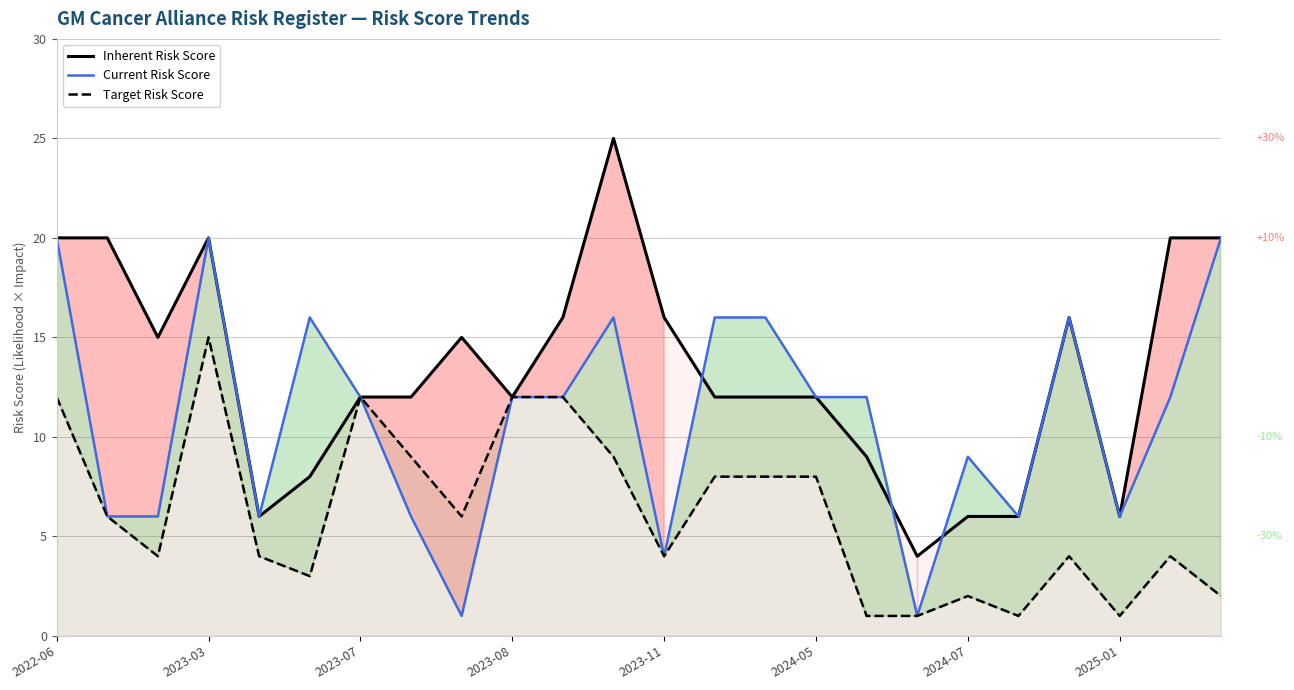

True or false: Target Risk Score has a value of 12 at 2023-08.

True